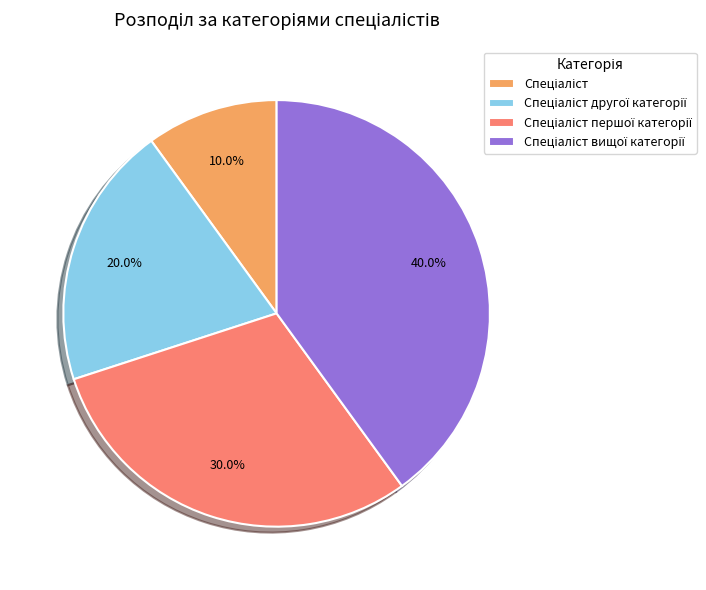

Does any single category account for the majority?

No